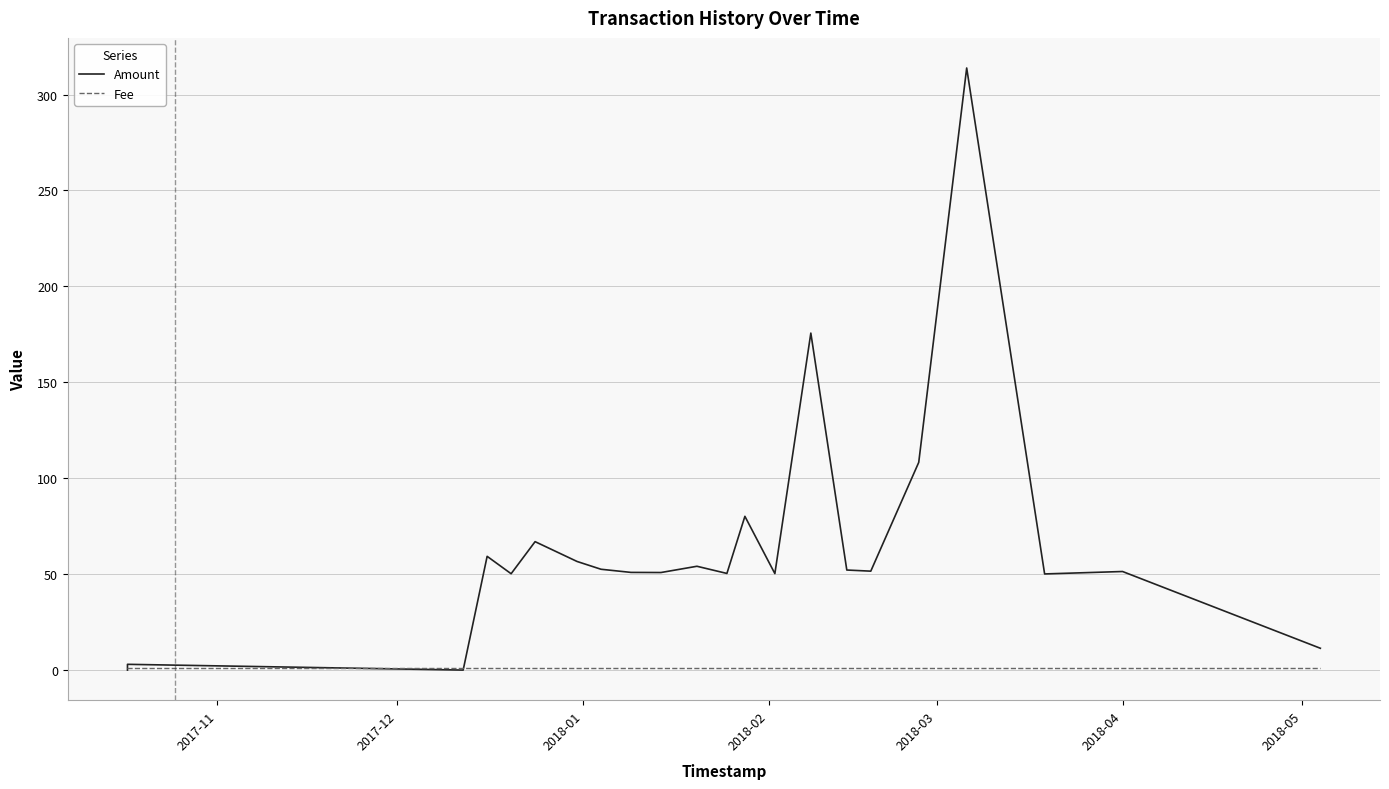

After their last crossing, which series has the higher values: Amount or Fee?

Amount